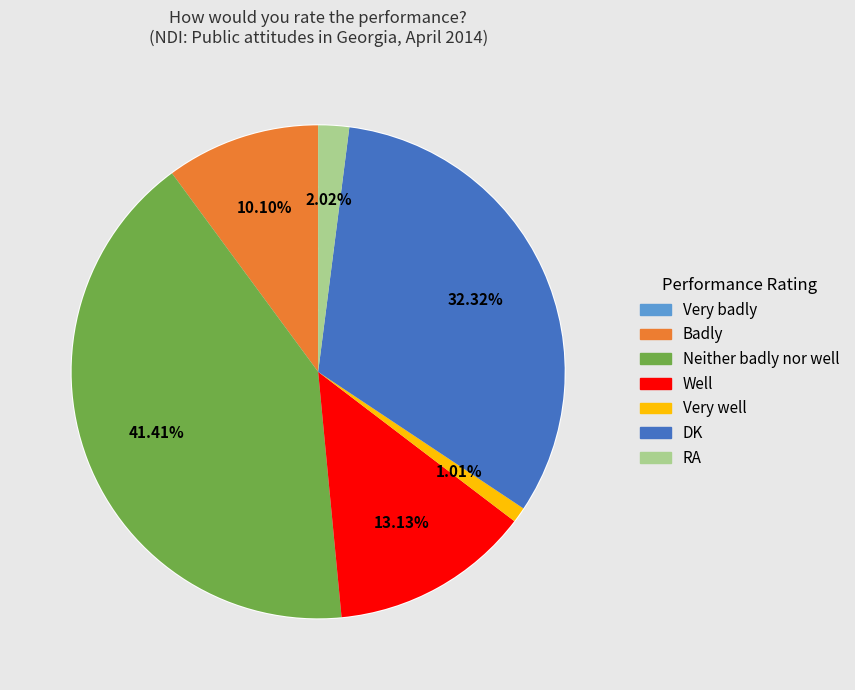

What is the ratio of the value at Well to the value at Badly?

1.3